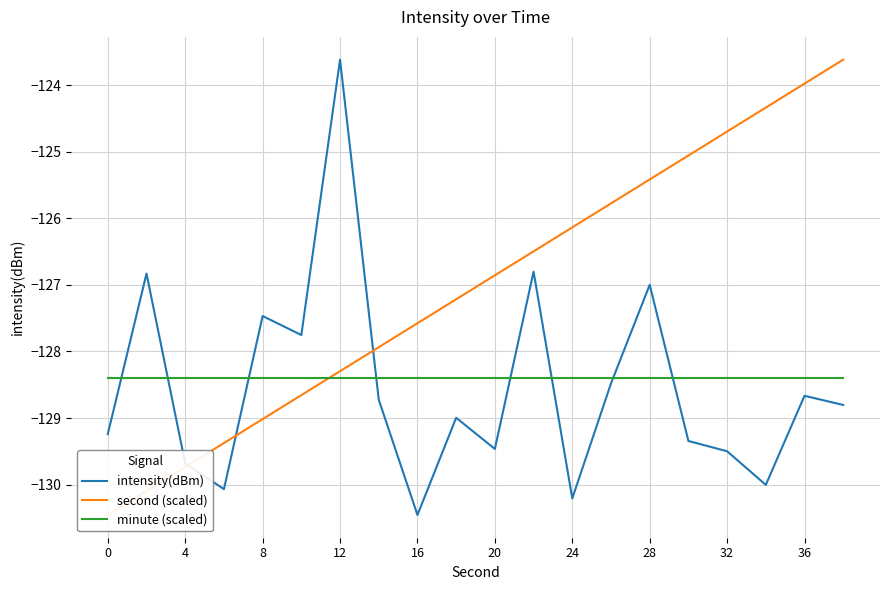

What is the highest value of the minute (scaled) series?

-128.4